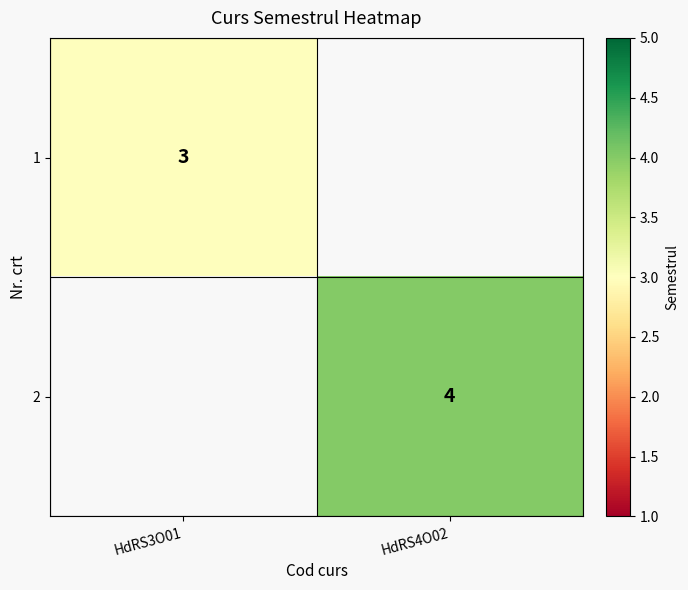

At which category is the sum across all series the highest?

HdRS4O02